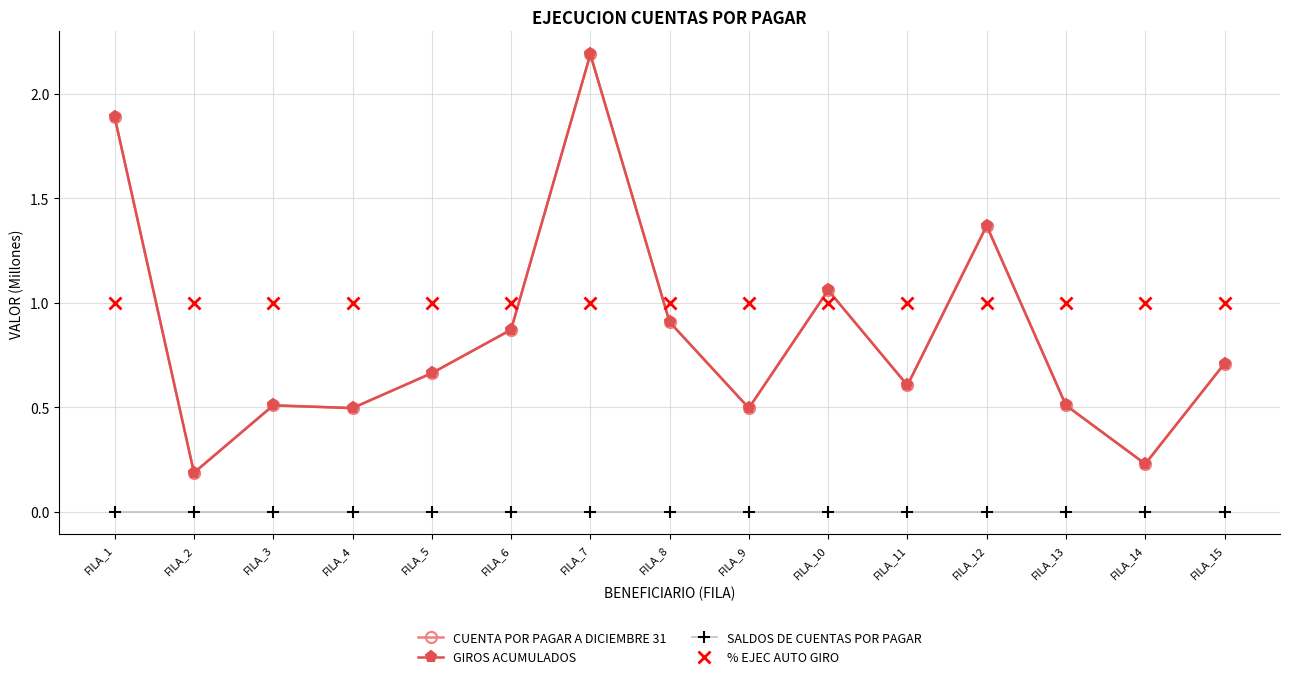

Which category has the lowest value across all series?

FILA_1